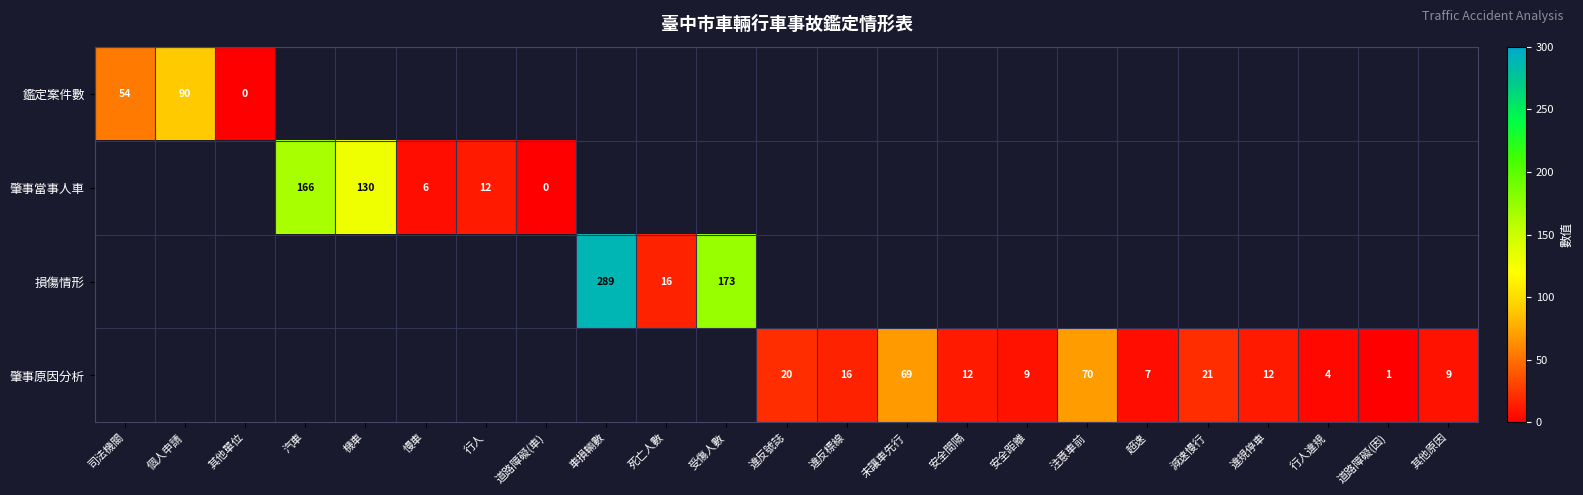

At how many categories does at least one series exceed 206?

1